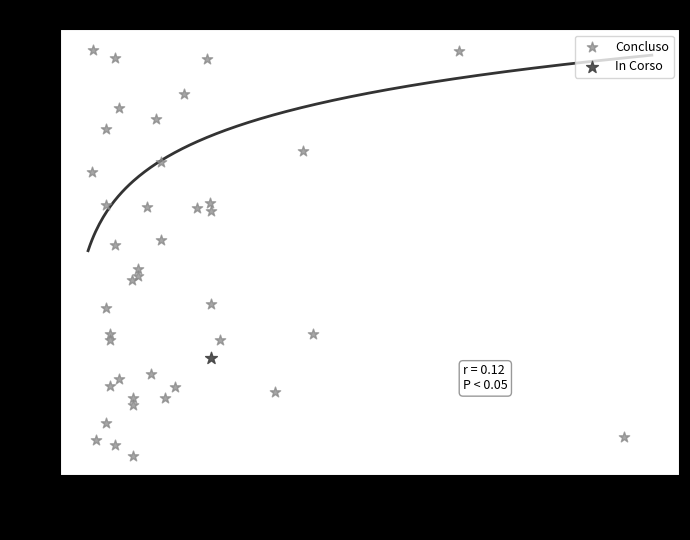

What are all the series names shown in the legend?

Concluso, In Corso